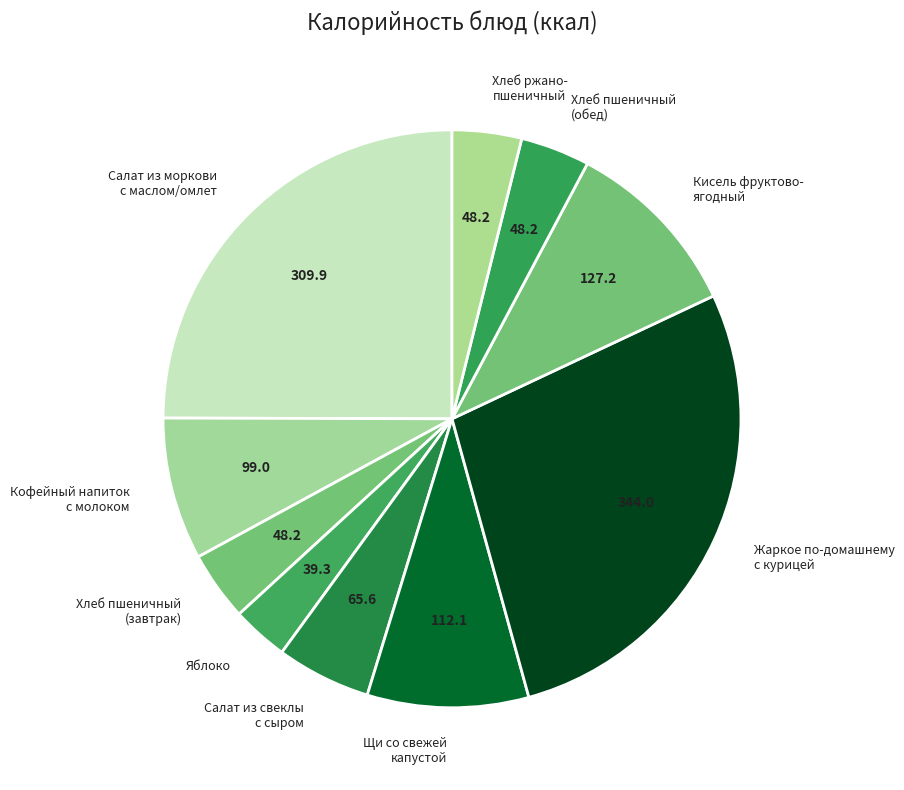

How many segments does this pie chart have?

10